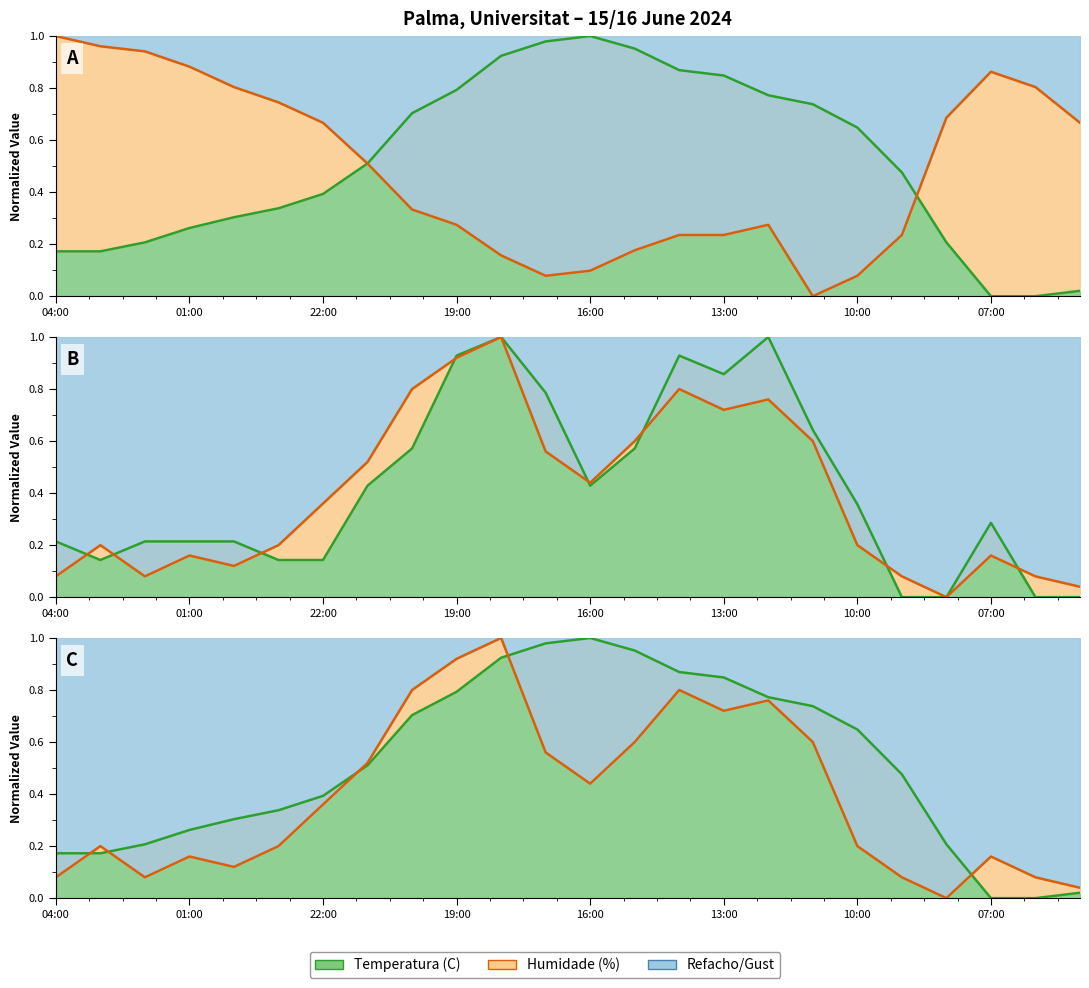

Between 03:00 and 13:00, which series saw the biggest shift?

Humidade (%)